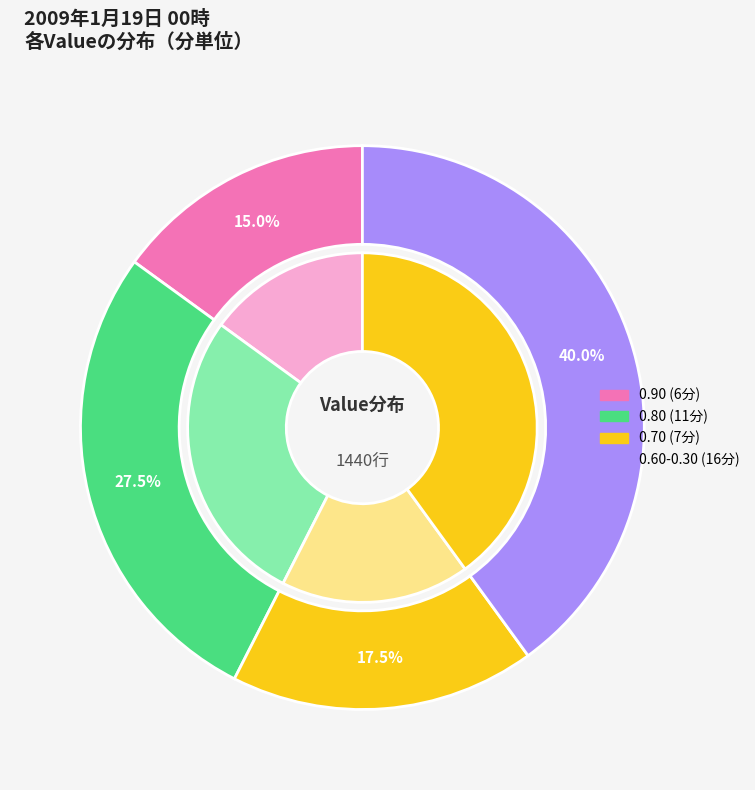

How many segments does this pie chart have?

4